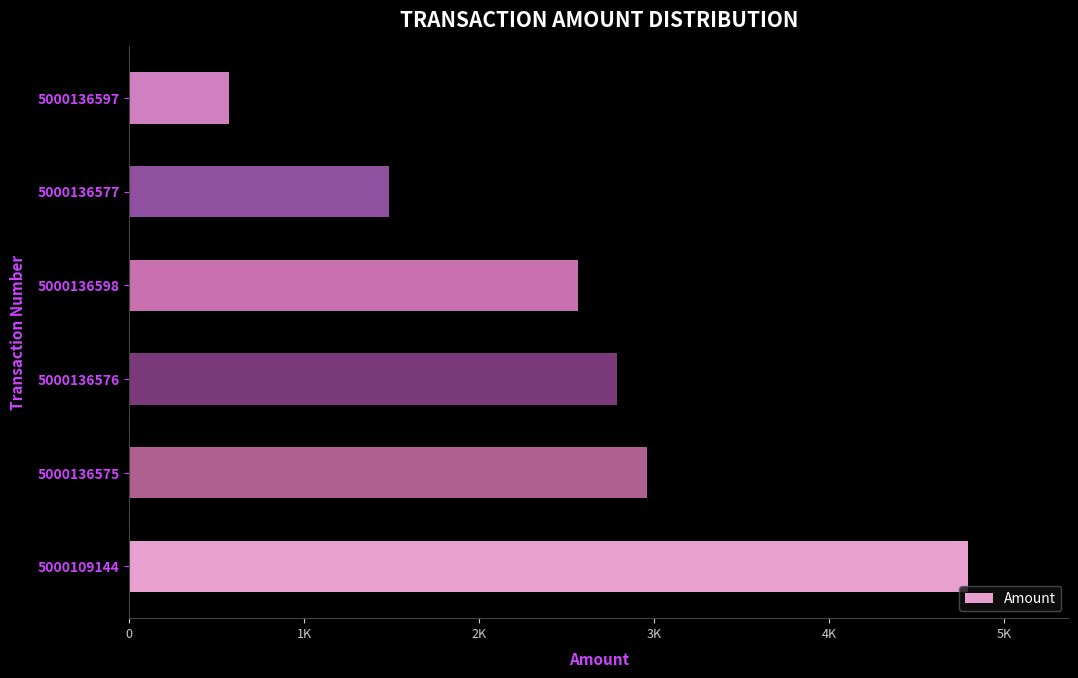

What is the difference between the maximum and minimum values?

4223.6